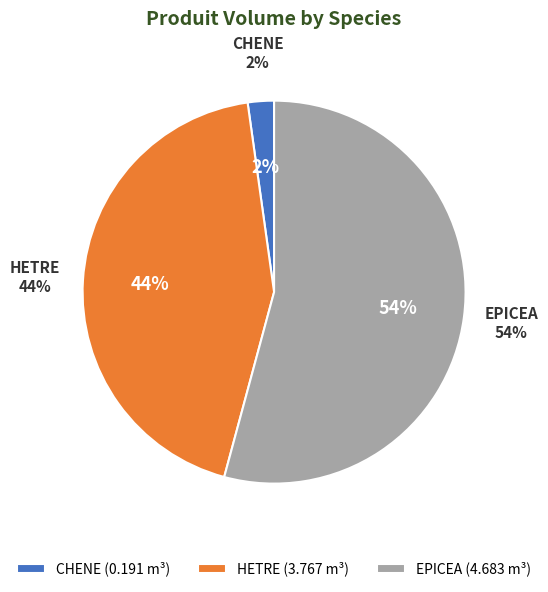

Which slice is the smallest?

CHENE